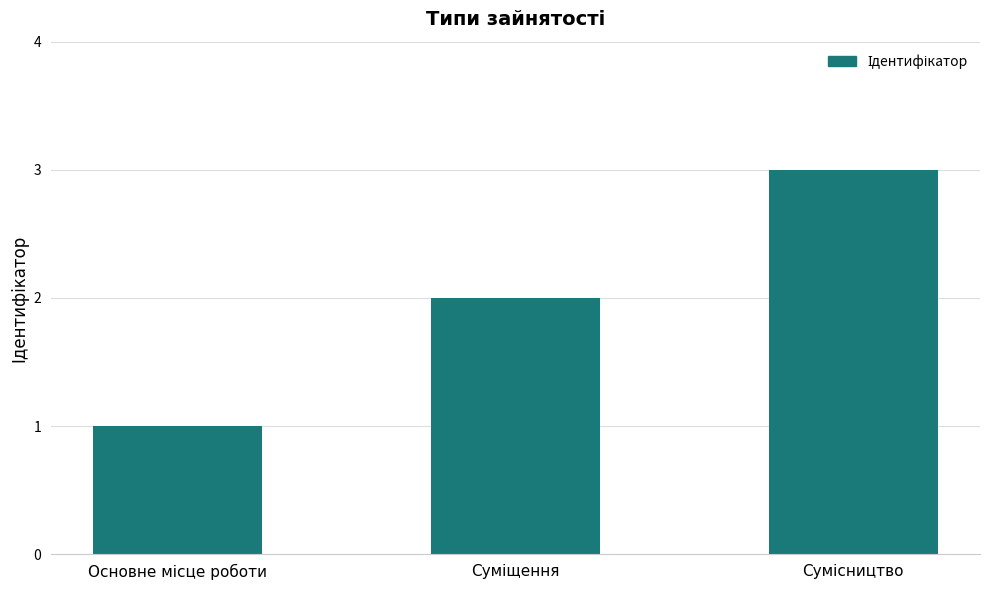

What is the greatest value displayed?

3